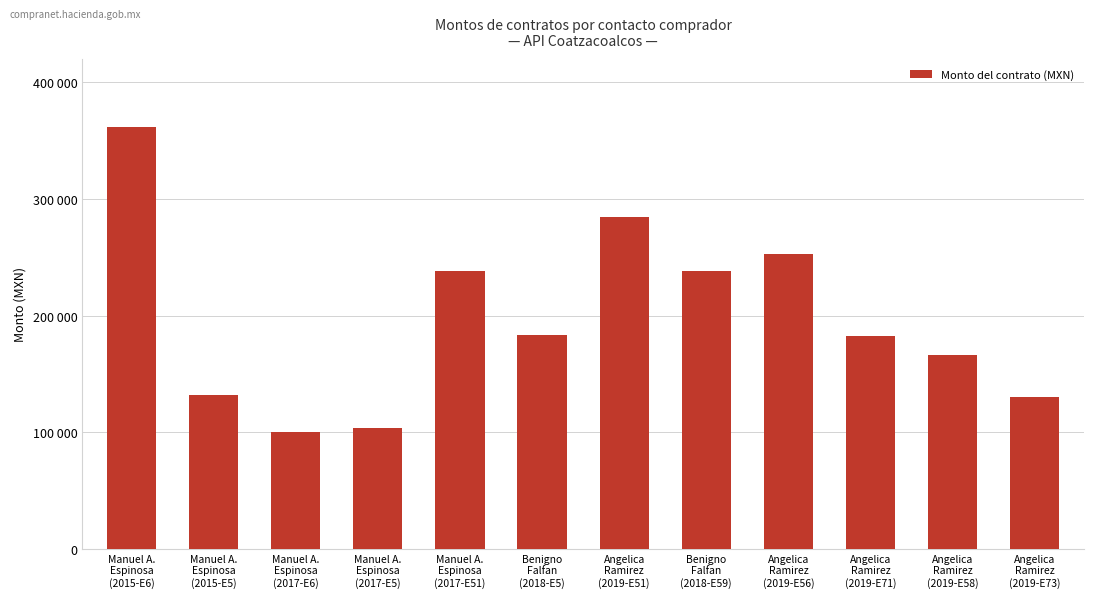

Does the chart contain any negative values?

No